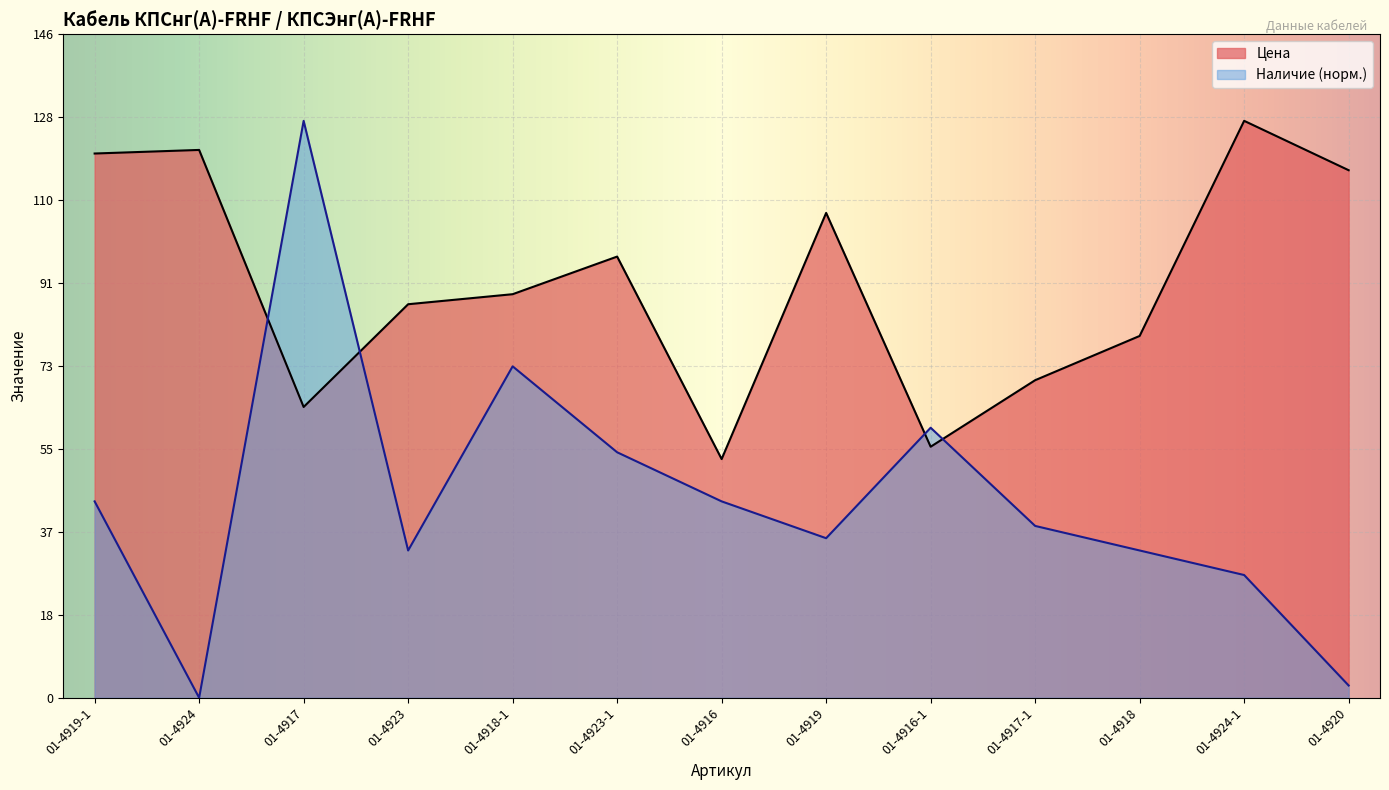

How many values in the Цена series are below 88?

6